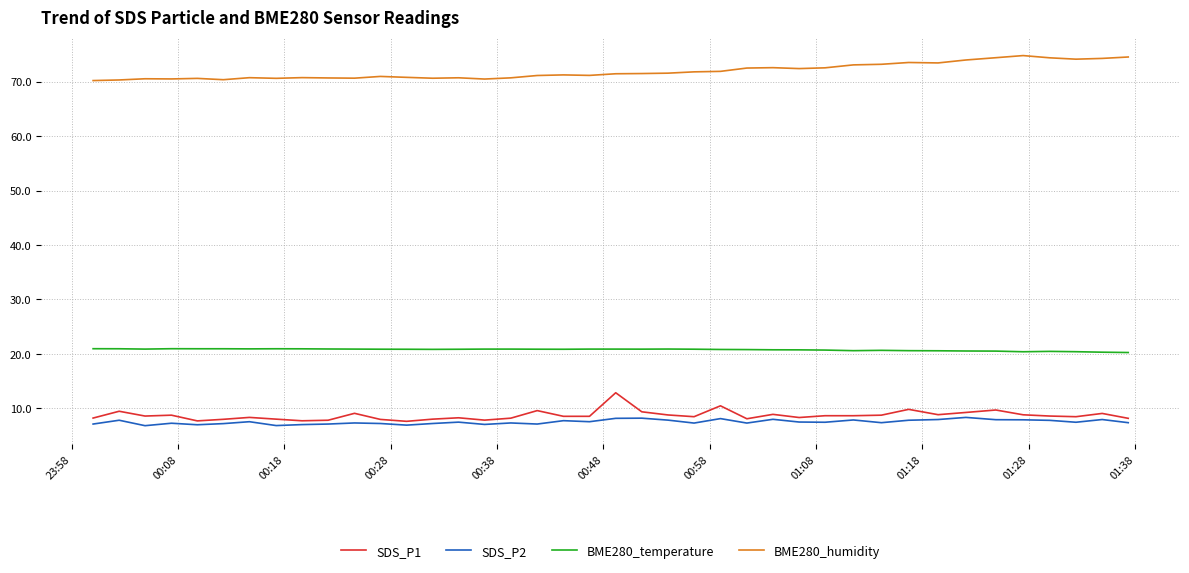

What is the minimum value for SDS_P2?

6.8